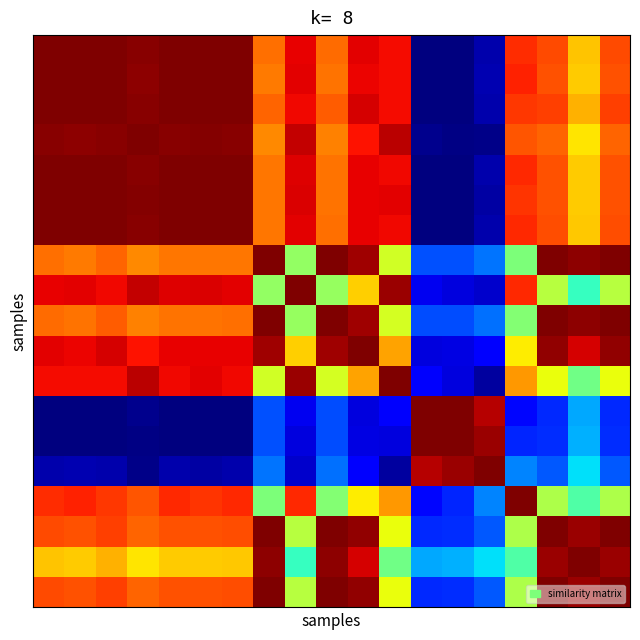

Which label corresponds to the smallest value in the chart?

12